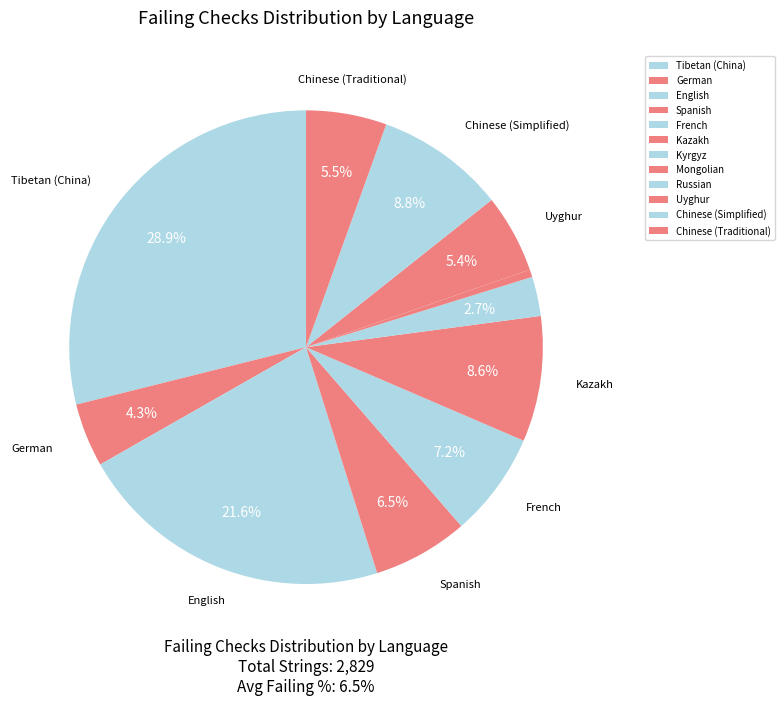

What is the largest slice in the pie chart?

Tibetan (China)